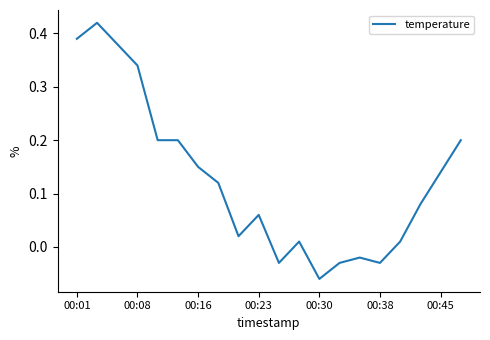

What is the difference between the maximum and minimum values?

0.5